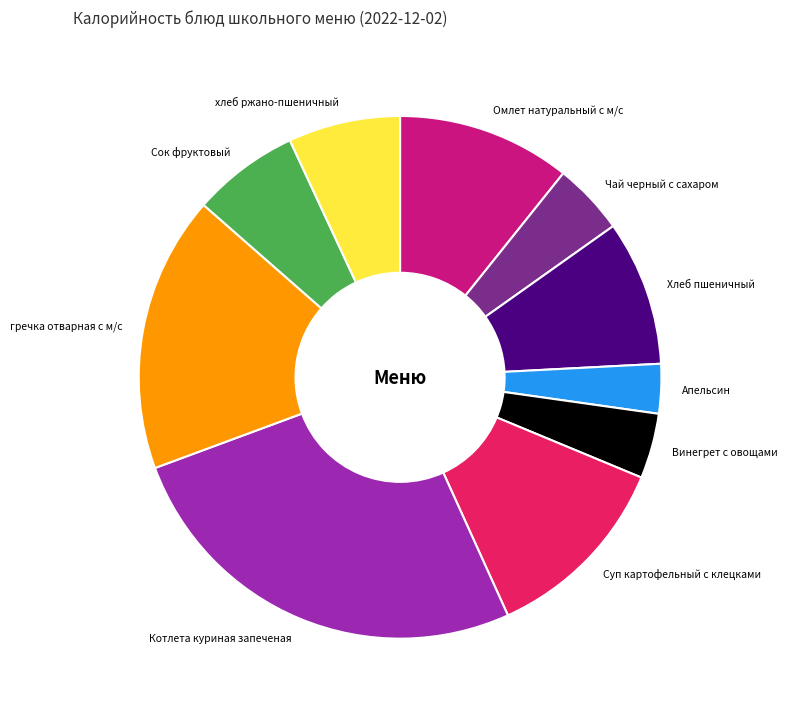

Count the number of slices in the pie.

10